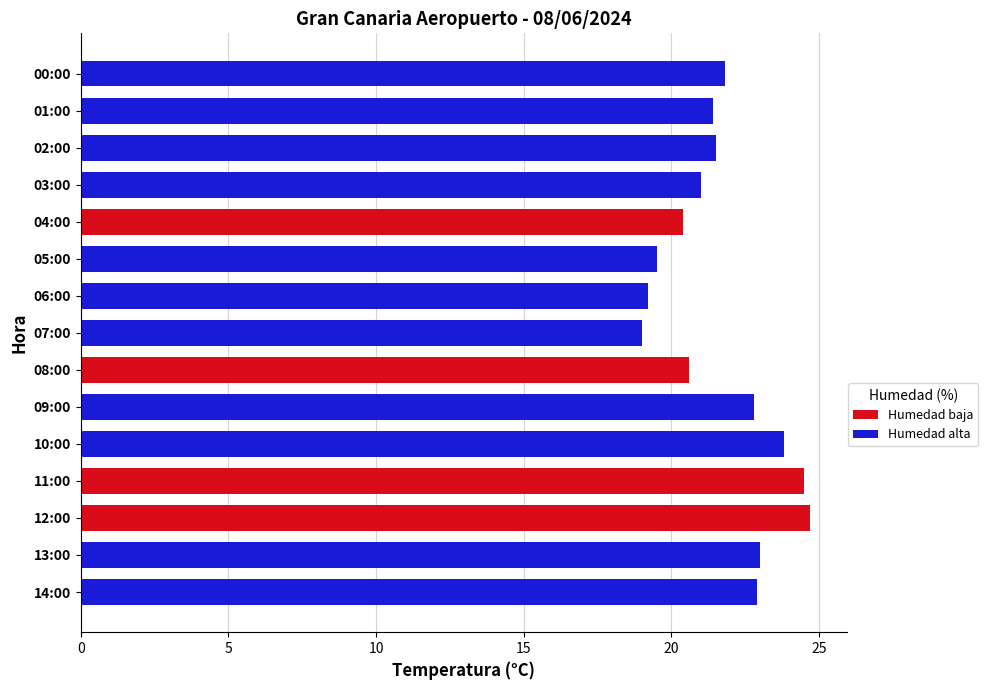

True or false: the data shows 21.4 at 01:00.

True